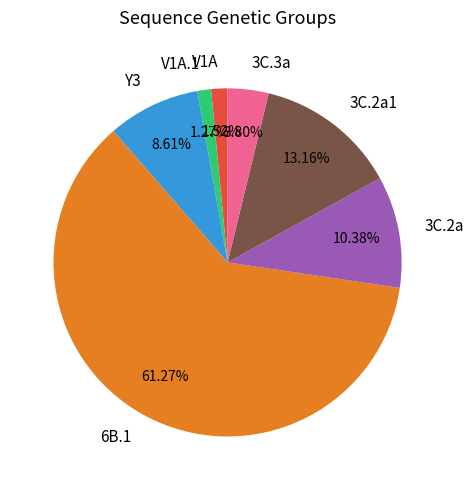

Is there a majority slice in this chart?

Yes